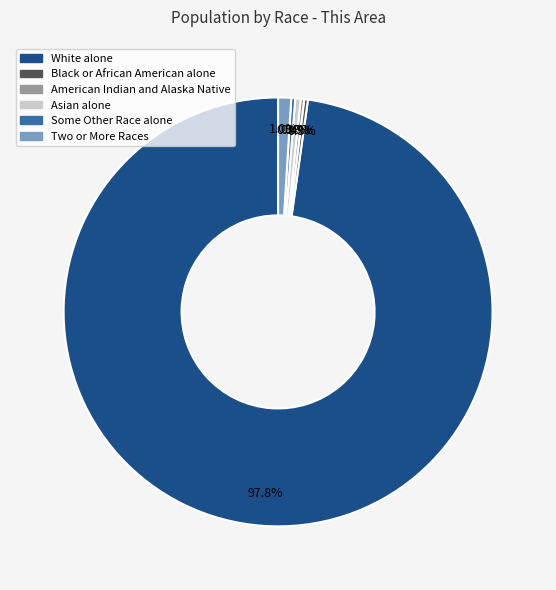

To the nearest percent, what is the difference between the Two or More Races and Black or African American alone slice percentages?

1%